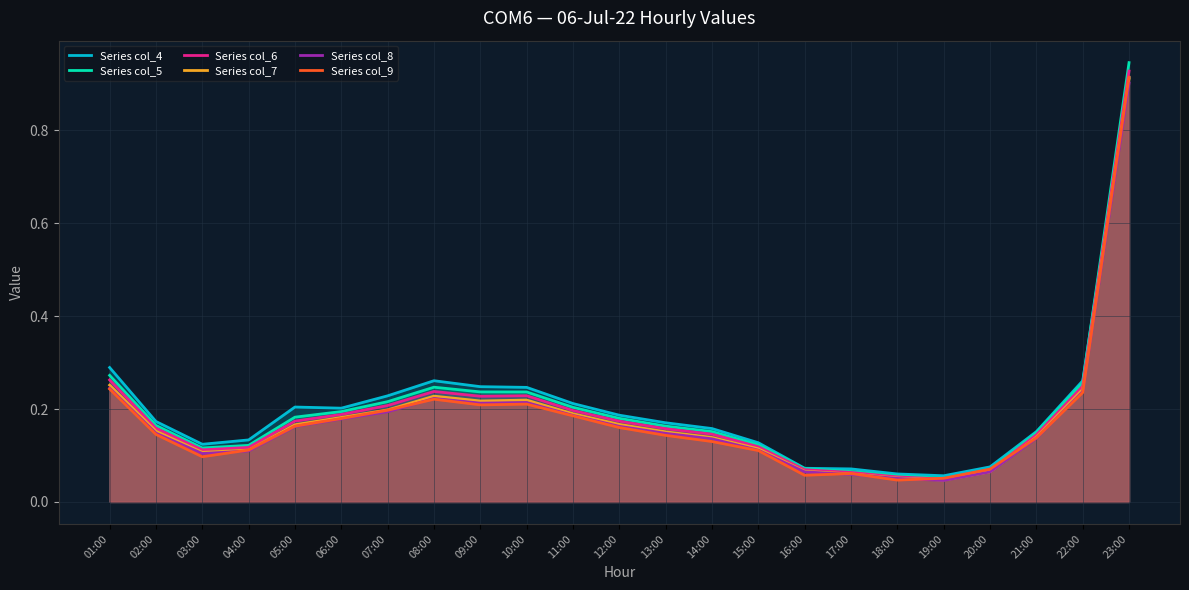

Rank the categories by Series col_5 value from highest to lowest.

23:00, 01:00, 22:00, 08:00, 09:00, 10:00, 07:00, 11:00, 06:00, 05:00, 12:00, 02:00, 13:00, 14:00, 21:00, 15:00, 04:00, 03:00, 16:00, 20:00, 17:00, 18:00, 19:00